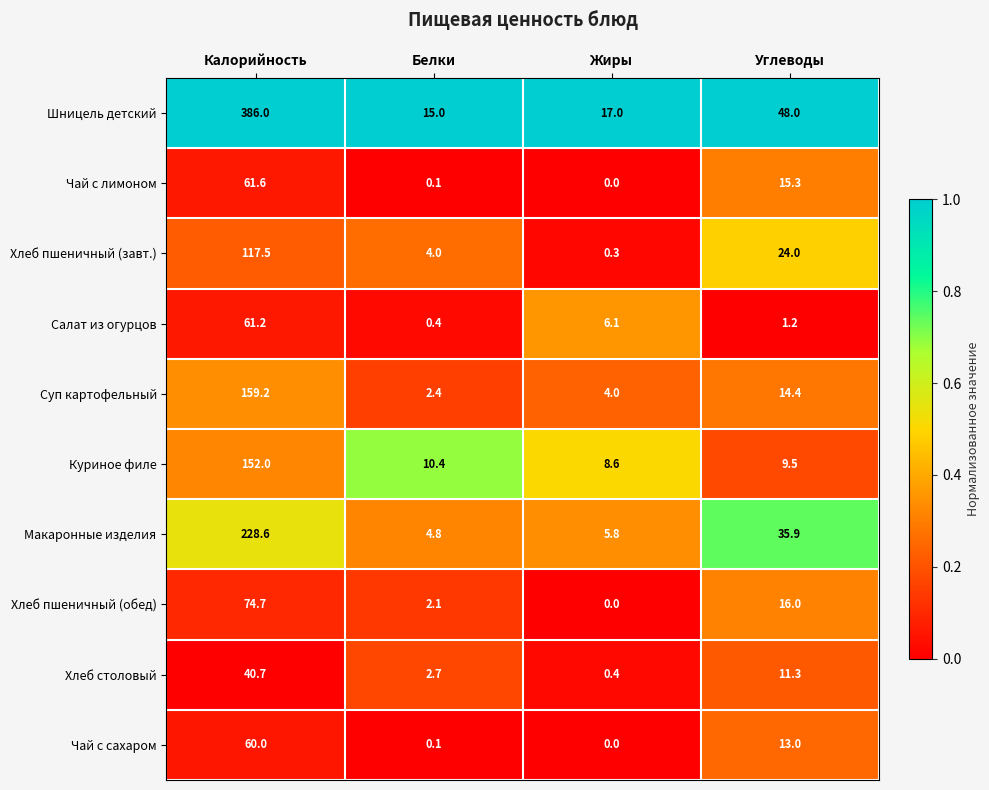

What is the difference between the highest and lowest values at Жиры?

17.0